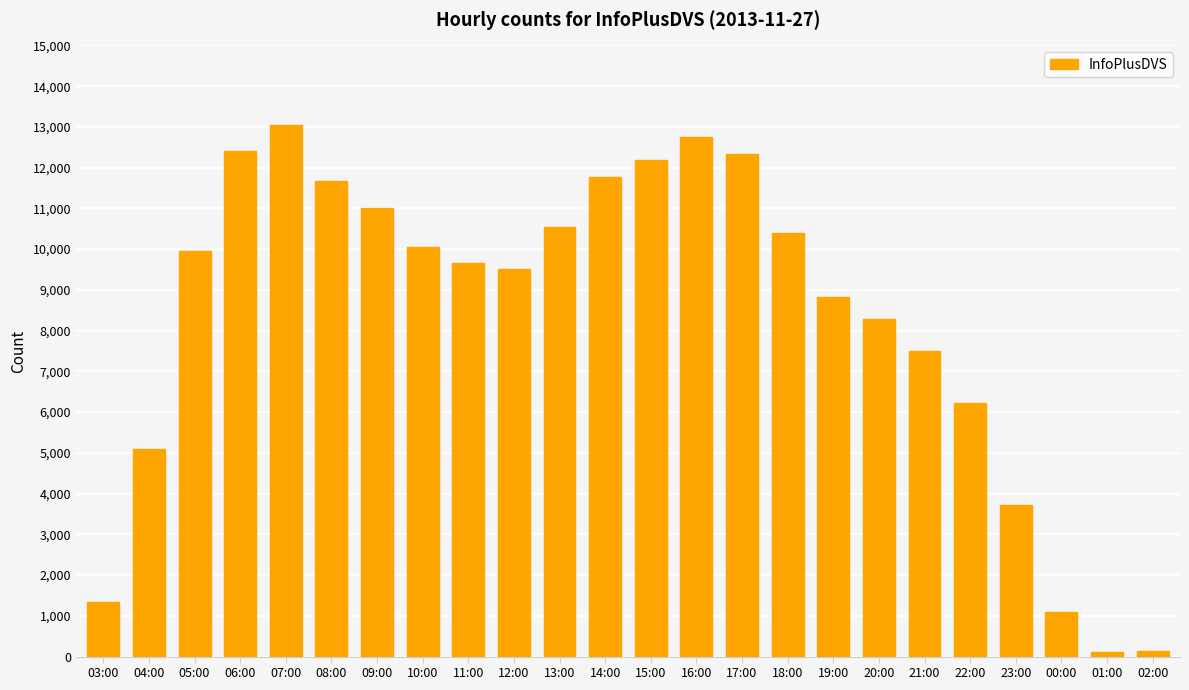

What is the difference between the second highest and second lowest values?

12619